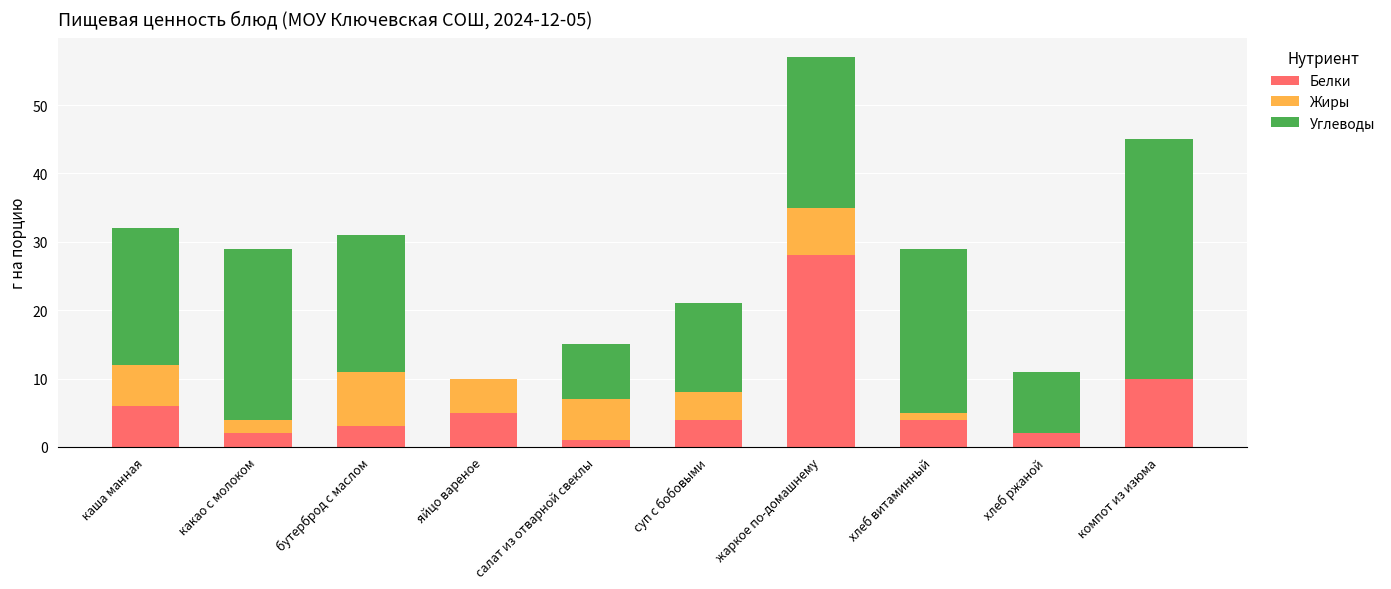

At which category is the sum across all series the highest?

жаркое по-домашнему